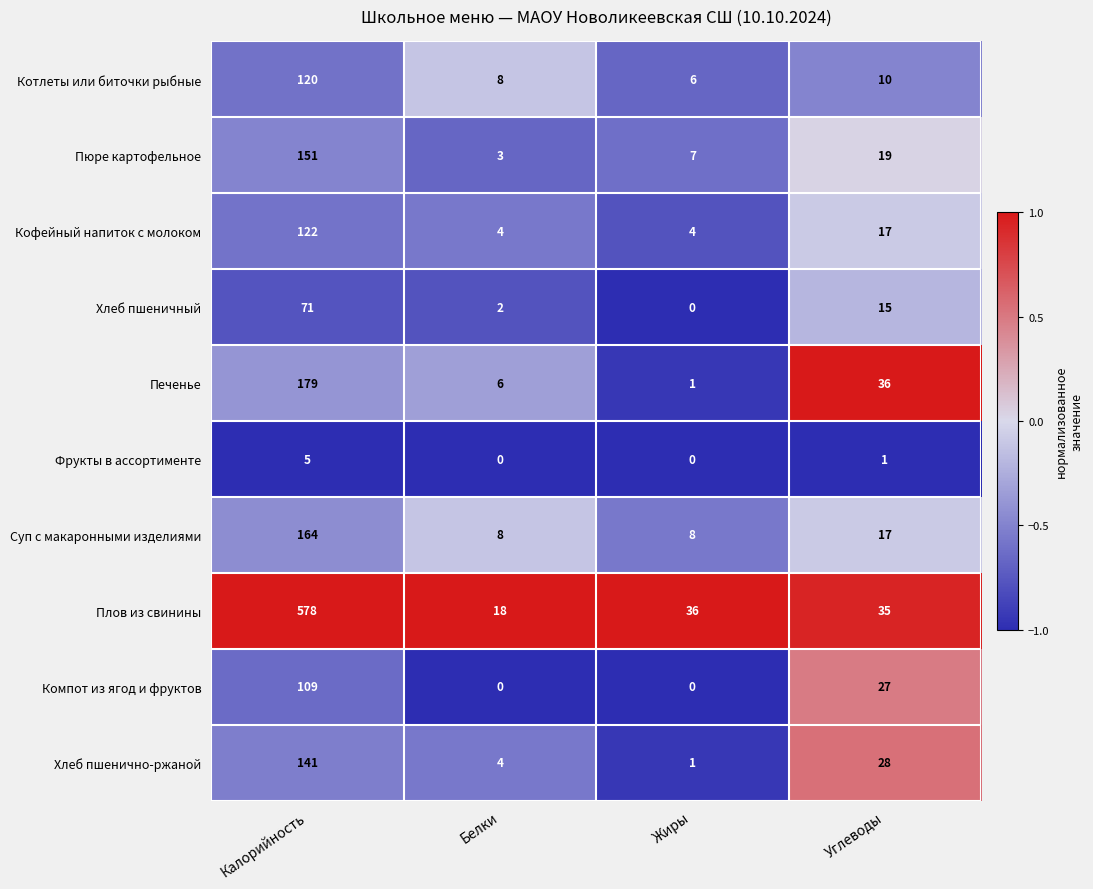

What is the total value across all series at Жиры?

63